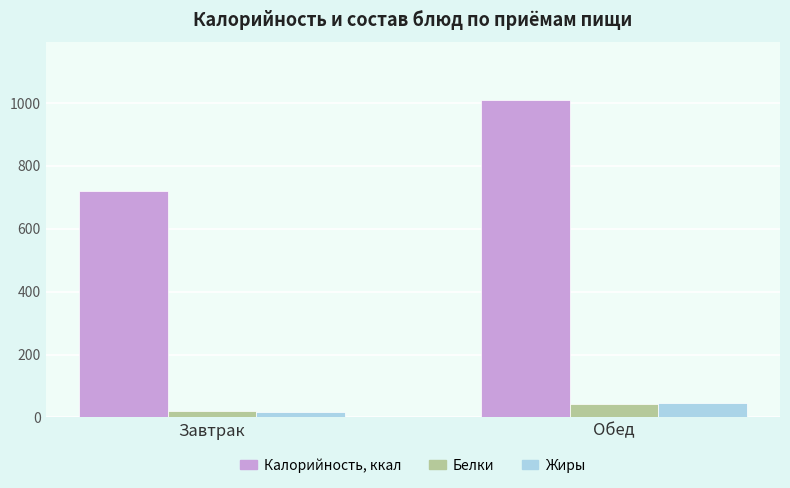

The Жиры series shows 47.2 at Обед. True or false?

True